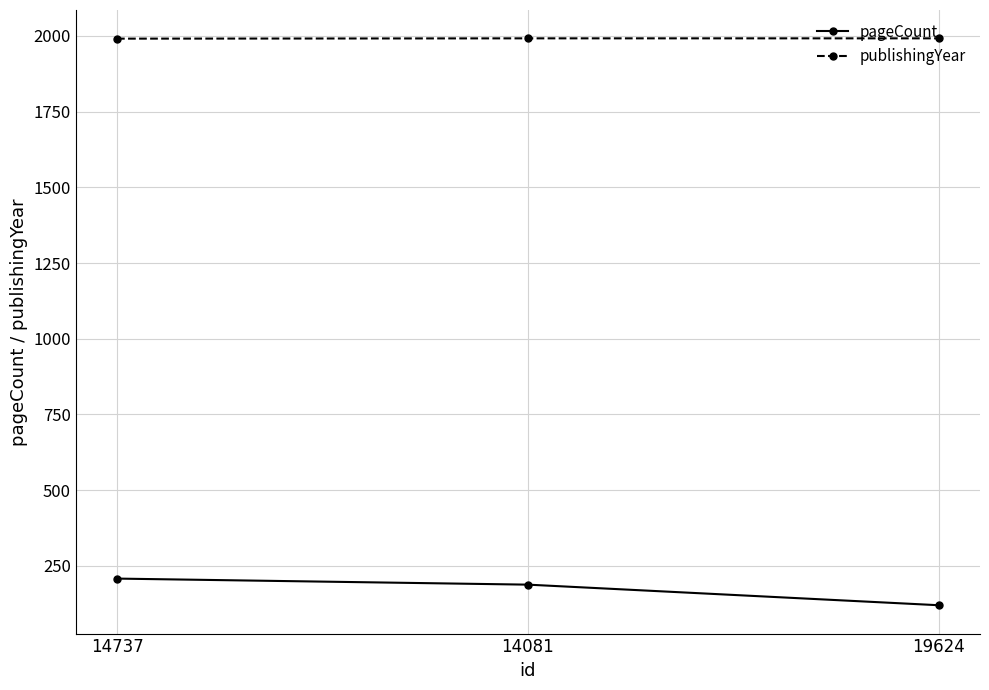

What is the spread (max minus min) of values at 14737?

1783